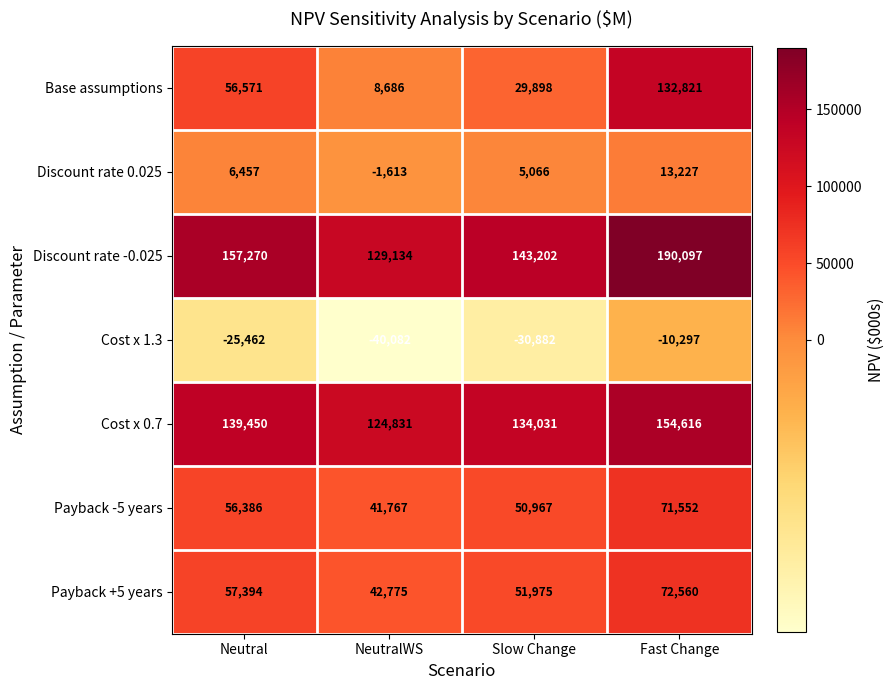

Between Neutral and Slow Change, which series saw the biggest shift?

Base assumptions